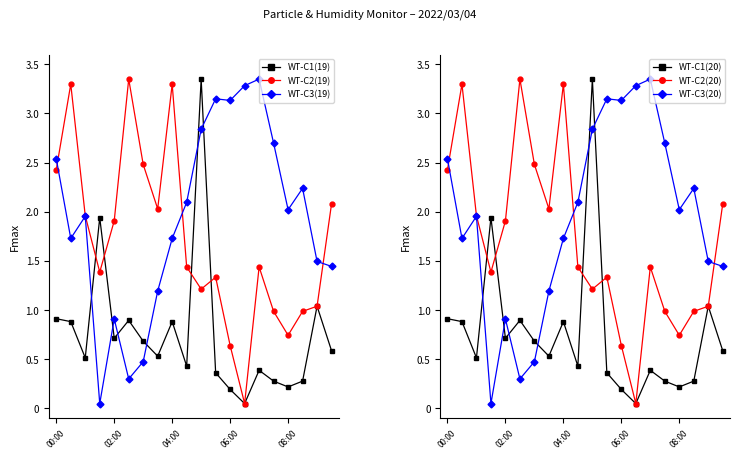

The value of WT-C1(20) at 19 is 0.1. True or false?

False